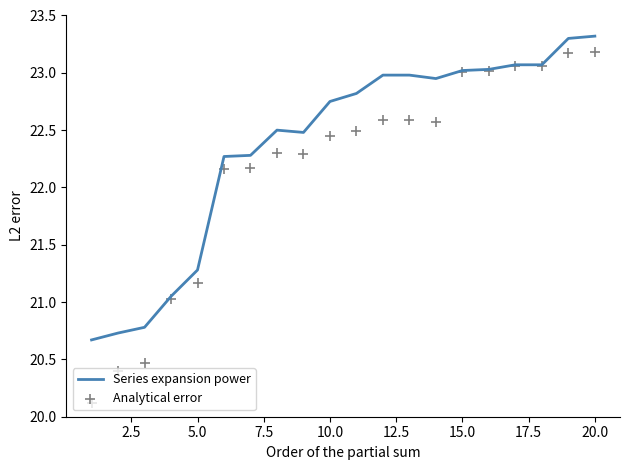

Which series has the largest Y range (max minus min)?

Analytical error